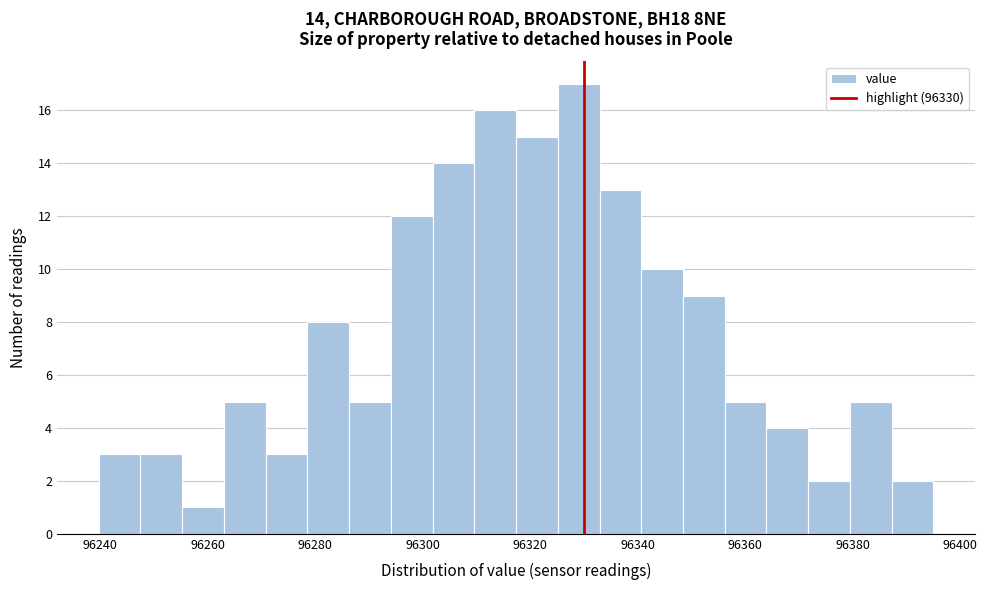

Around what value on the x-axis is the tallest bar? Give the approximate position of its centre, as read against the axis.

96330